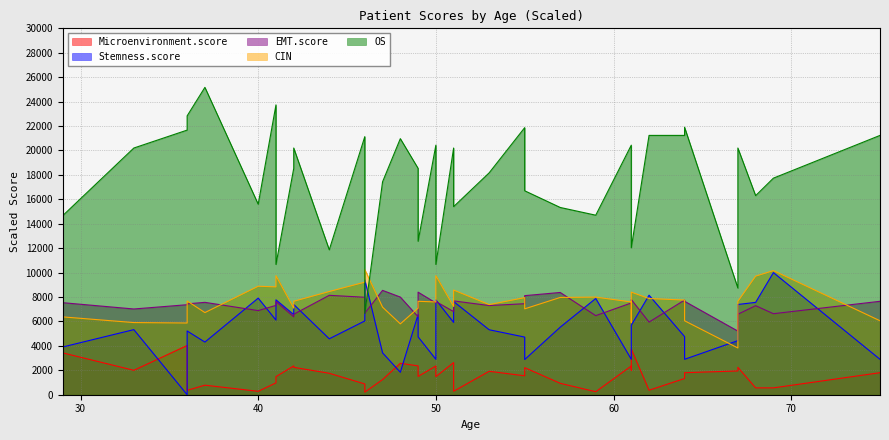

What is the greatest value displayed?

25167.0